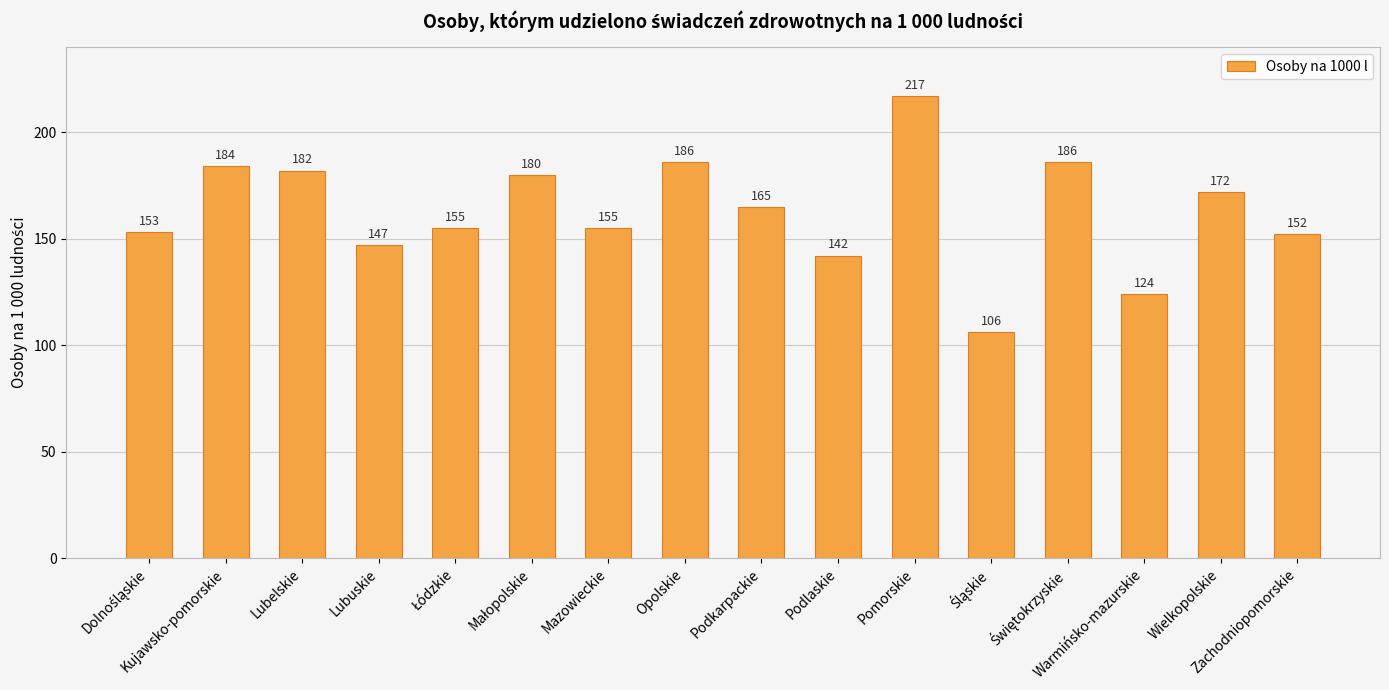

What is the ratio of the value at Podkarpackie to the value at Warmińsko-mazurskie?

1.3